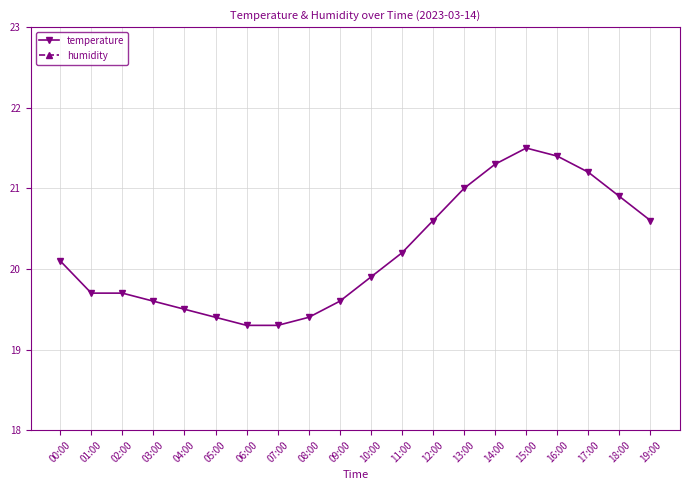

At 01:00, list the series in order from smallest to largest.

temperature, humidity